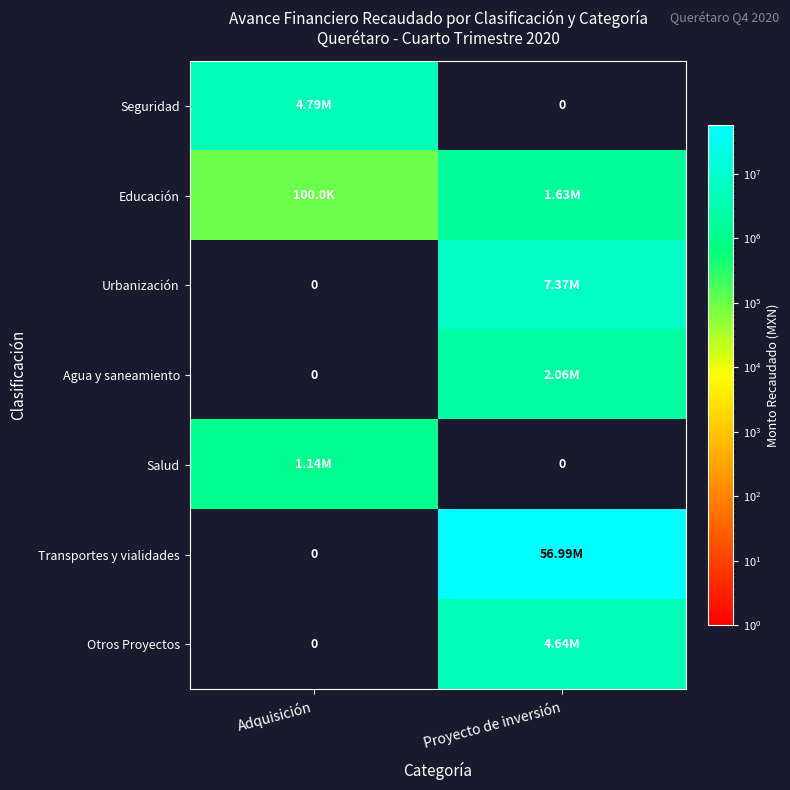

Rank the series at Adquisición from highest to lowest value.

Seguridad, Salud, Educación, Urbanización, Agua y saneamiento, Transportes y vialidades, Otros Proyectos